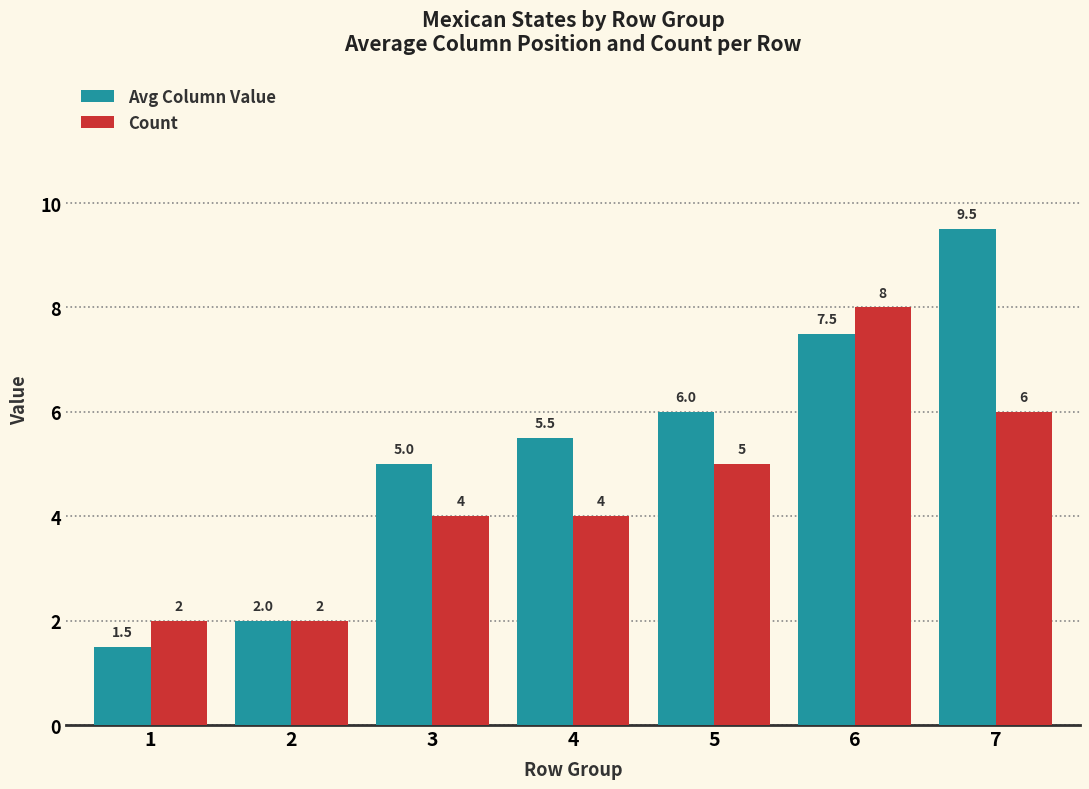

How many categories are shown in the chart?

7